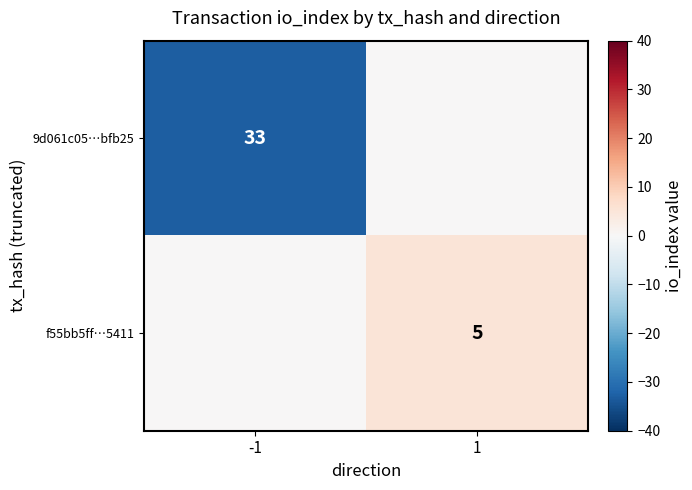

The value of f55bb5ff…5411 at 1 is 5. True or false?

True